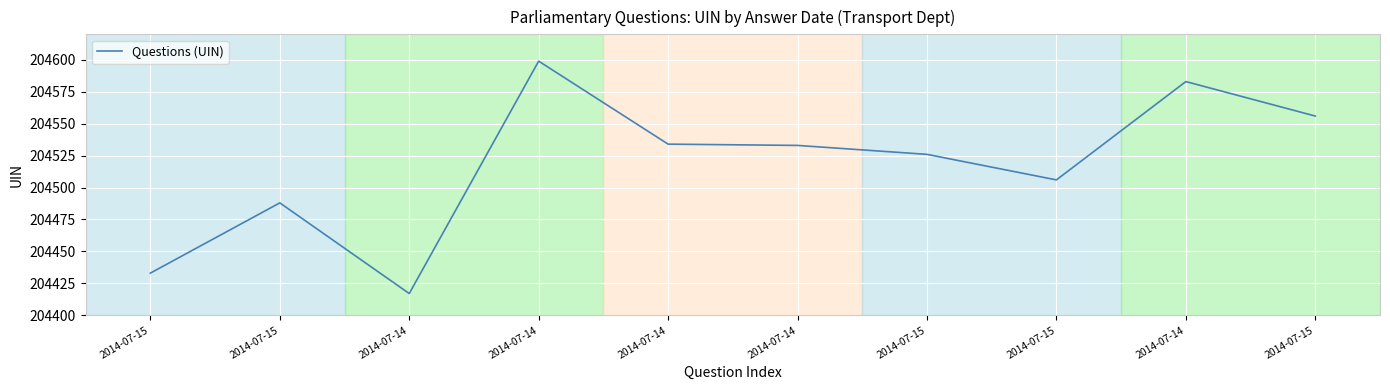

What is the smallest value displayed?

204417